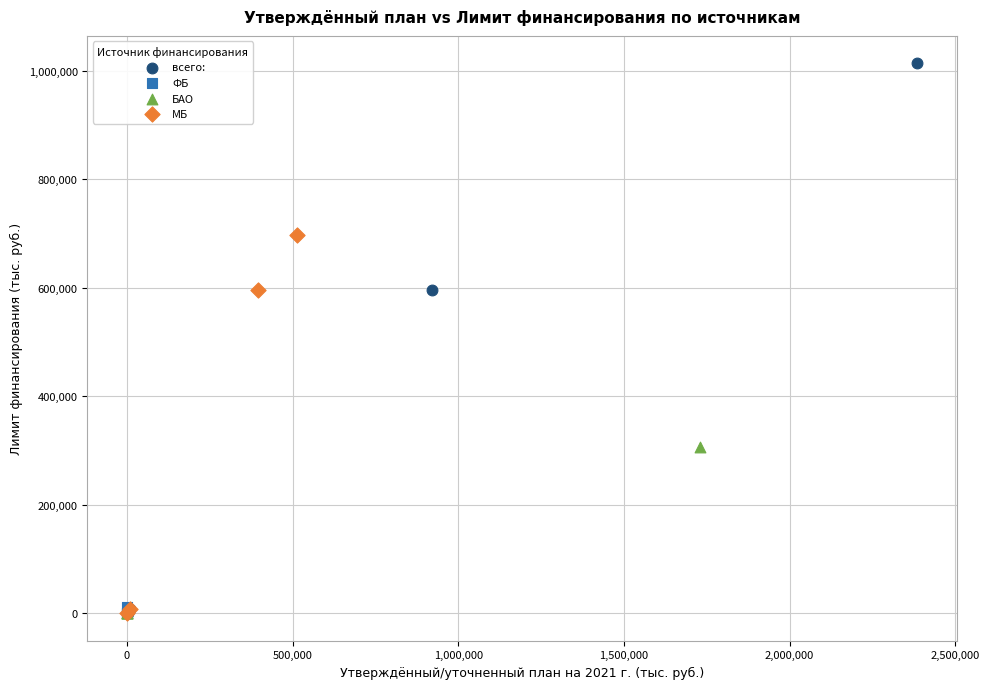

Which series reaches the maximum Y coordinate?

всего: